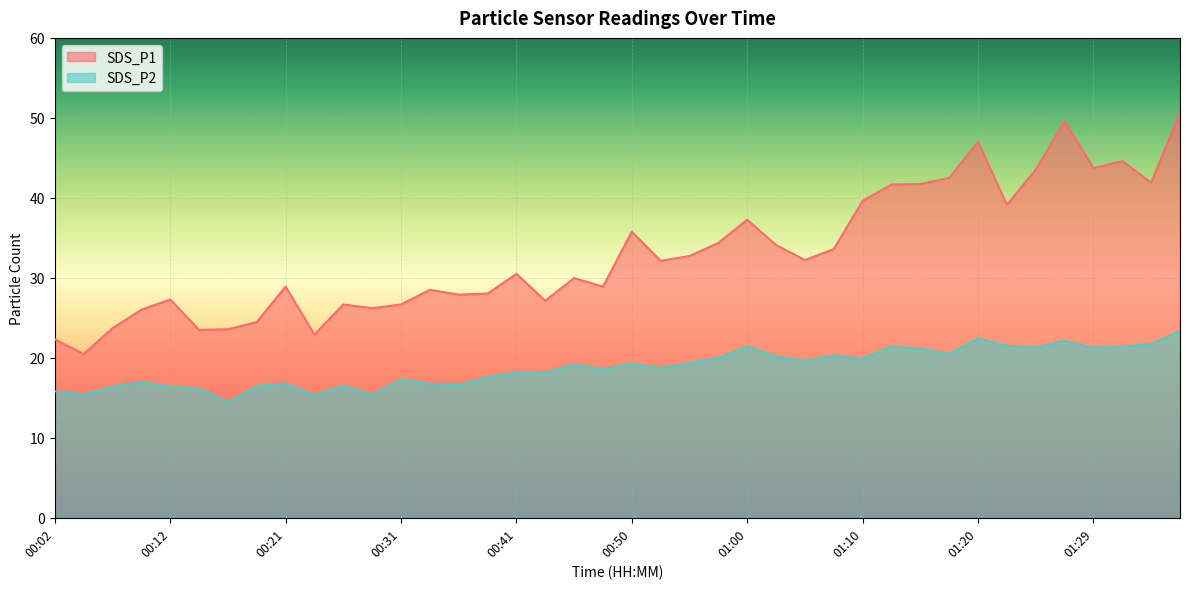

What is the average value of the SDS_P2 series?

18.8